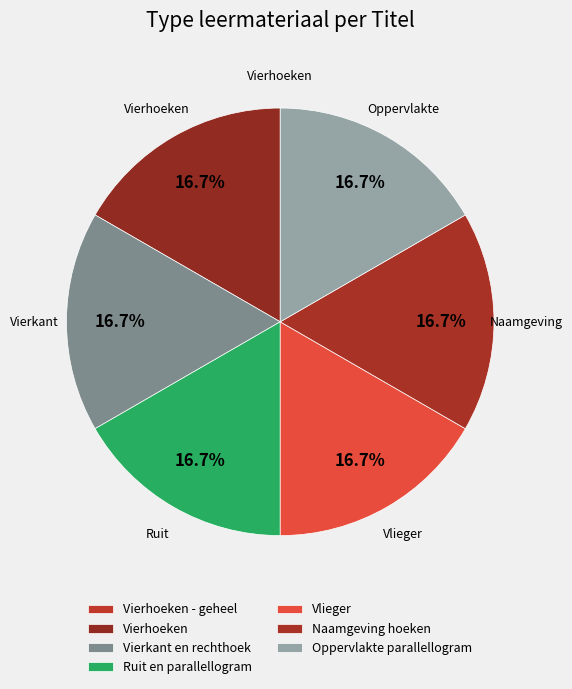

Is it true that Vierkant en rechthoek is 5% of the pie?

False